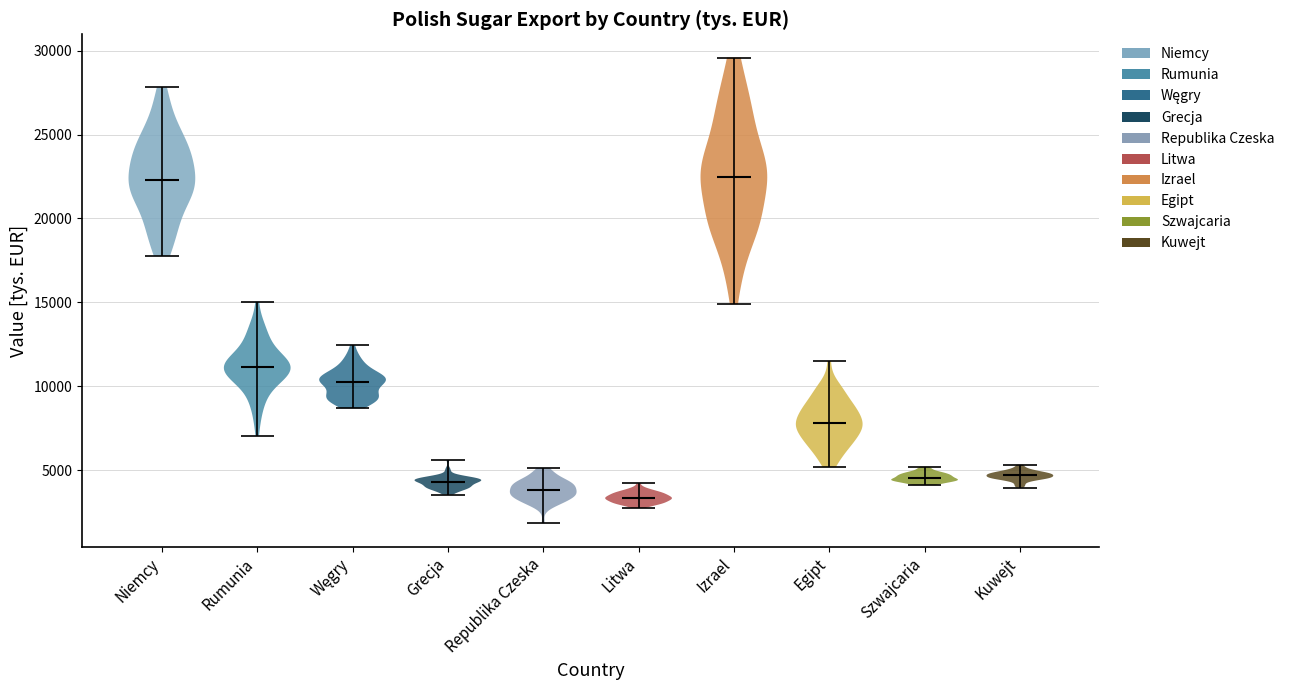

What is the highest point the violin for Izrael reaches on the y-axis? The values are not printed on the chart, so give them approximately, as read against the axis.

29500